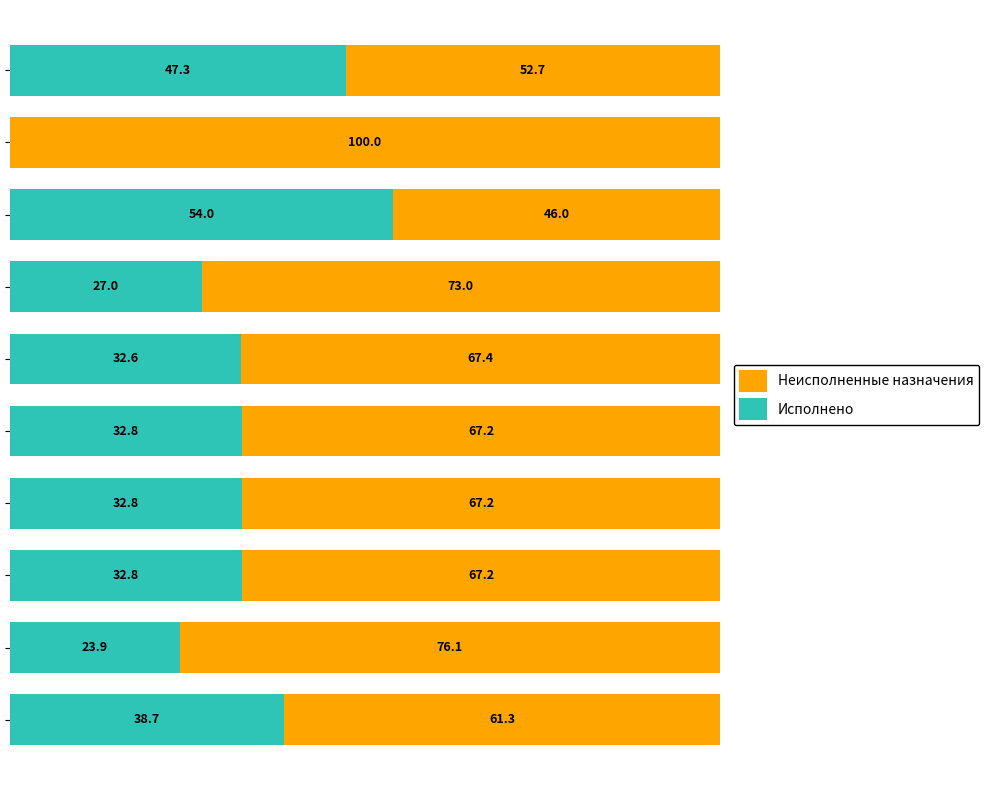

What are all the series names shown in the legend?

Неисполненные назначения, Исполнено